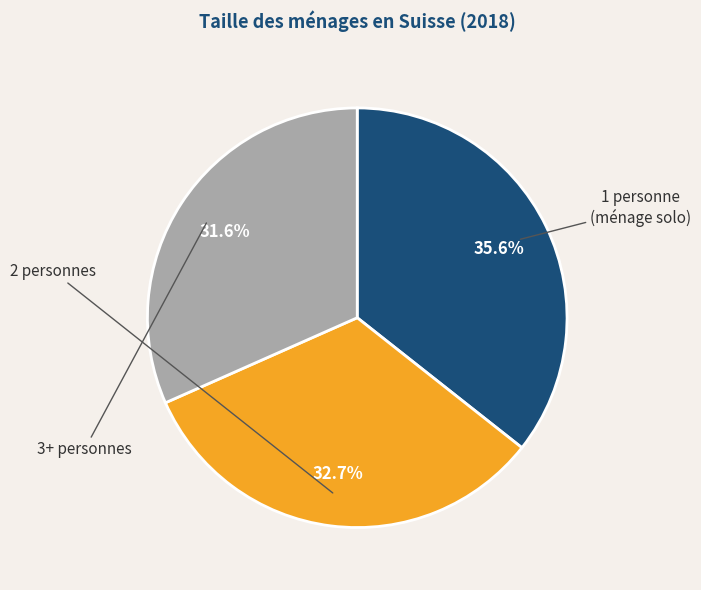

Which category has the smallest portion of the pie?

3+